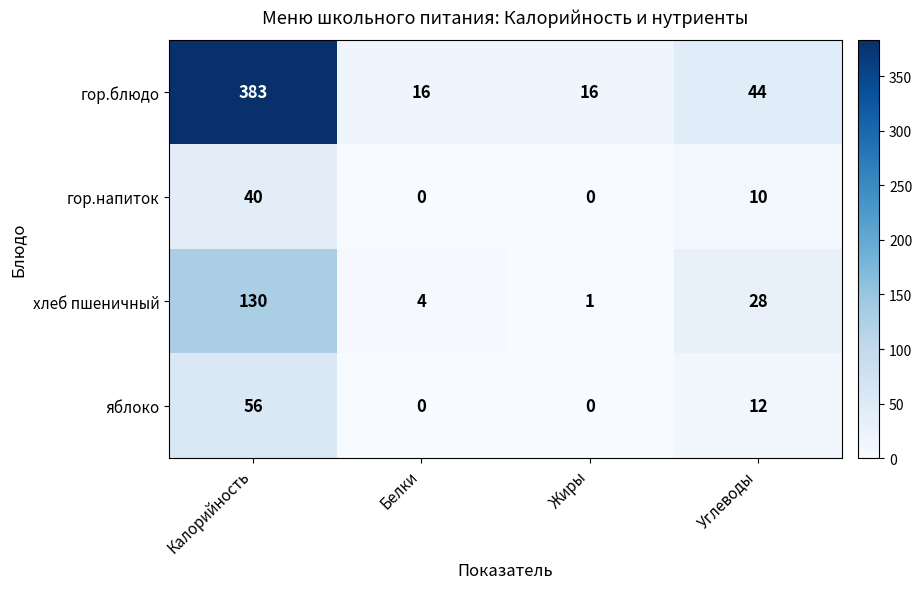

How many data points in хлеб пшеничный are less than 28?

2